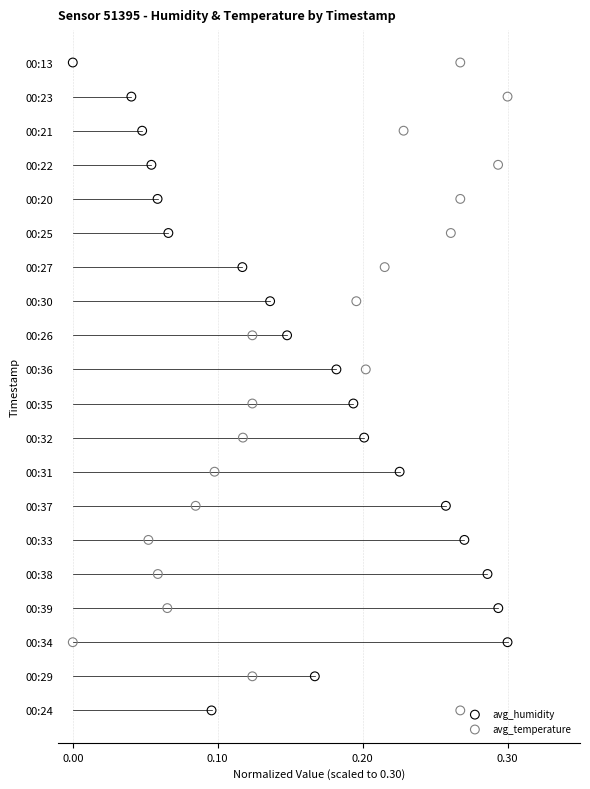

What are all the series names shown in the legend?

avg_humidity, avg_temperature